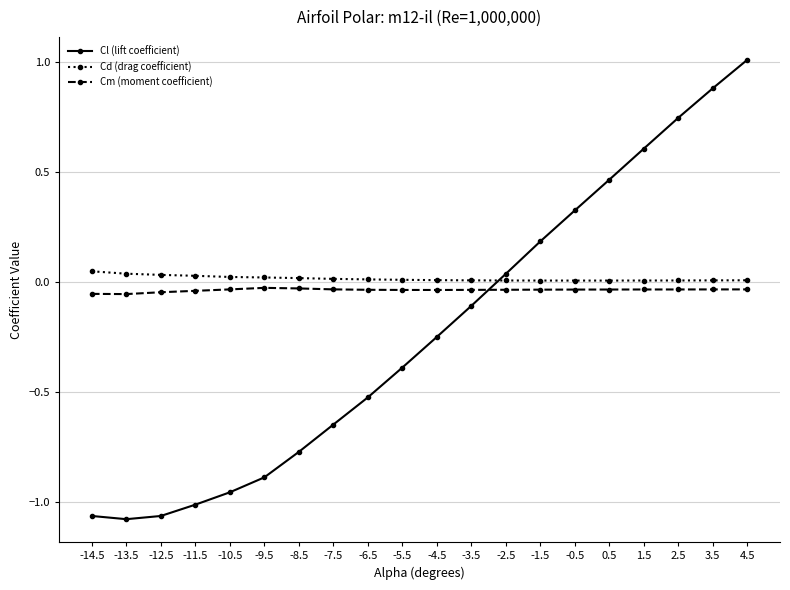

What are all the series names shown in the legend?

Cl (lift coefficient), Cd (drag coefficient), Cm (moment coefficient)